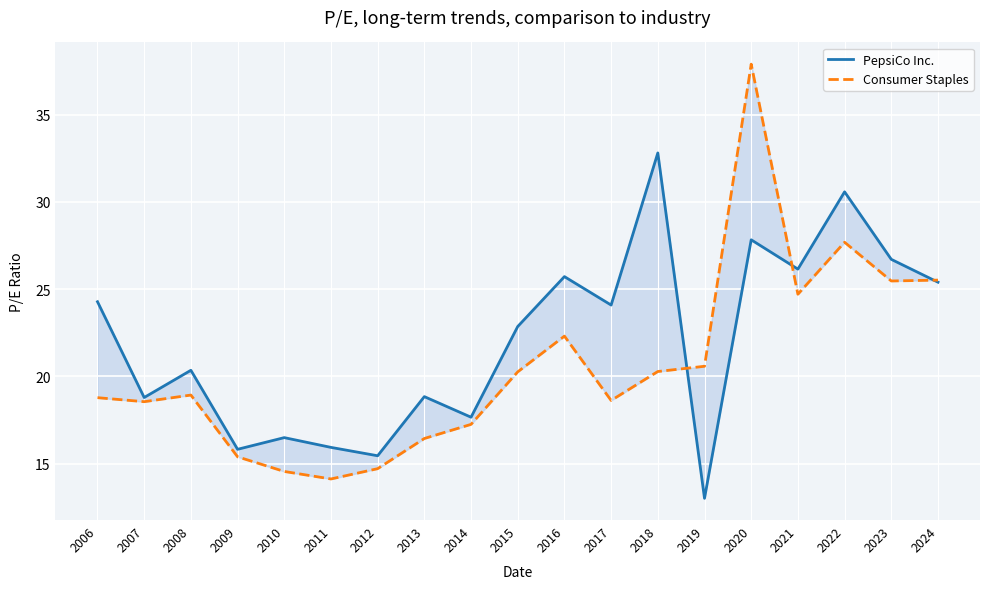

Rank the series by their average value, from lowest to highest.

Consumer Staples, PepsiCo Inc.